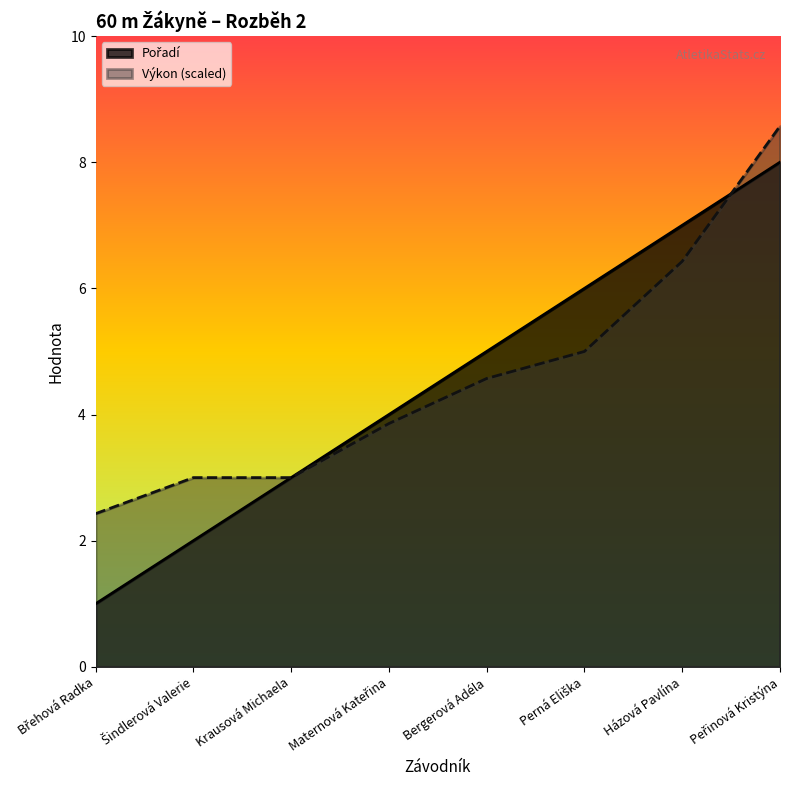

What is the difference between the maximum and minimum values in the Pořadí series?

7.0